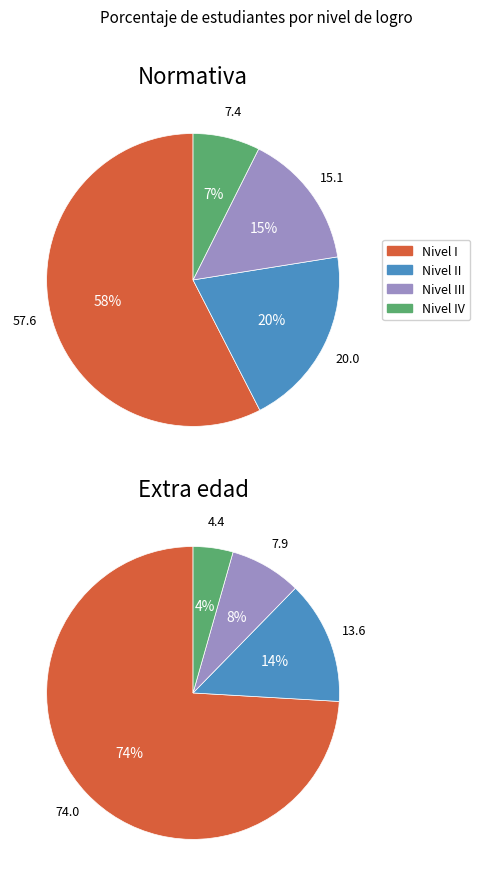

Between Nivel III and Nivel IV, which series saw the biggest shift?

Normativa